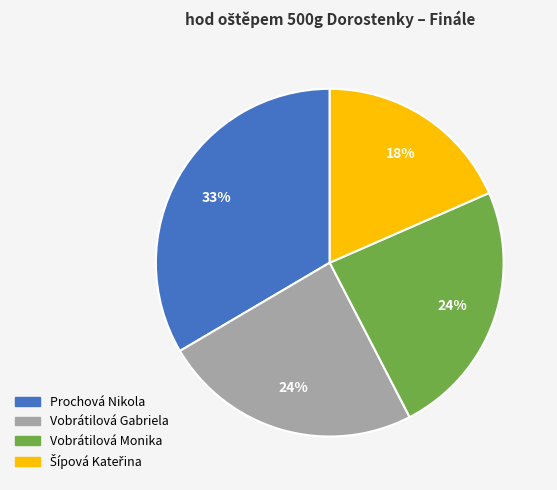

True or false: Vobrátilová Gabriela accounts for 24% of the total.

True